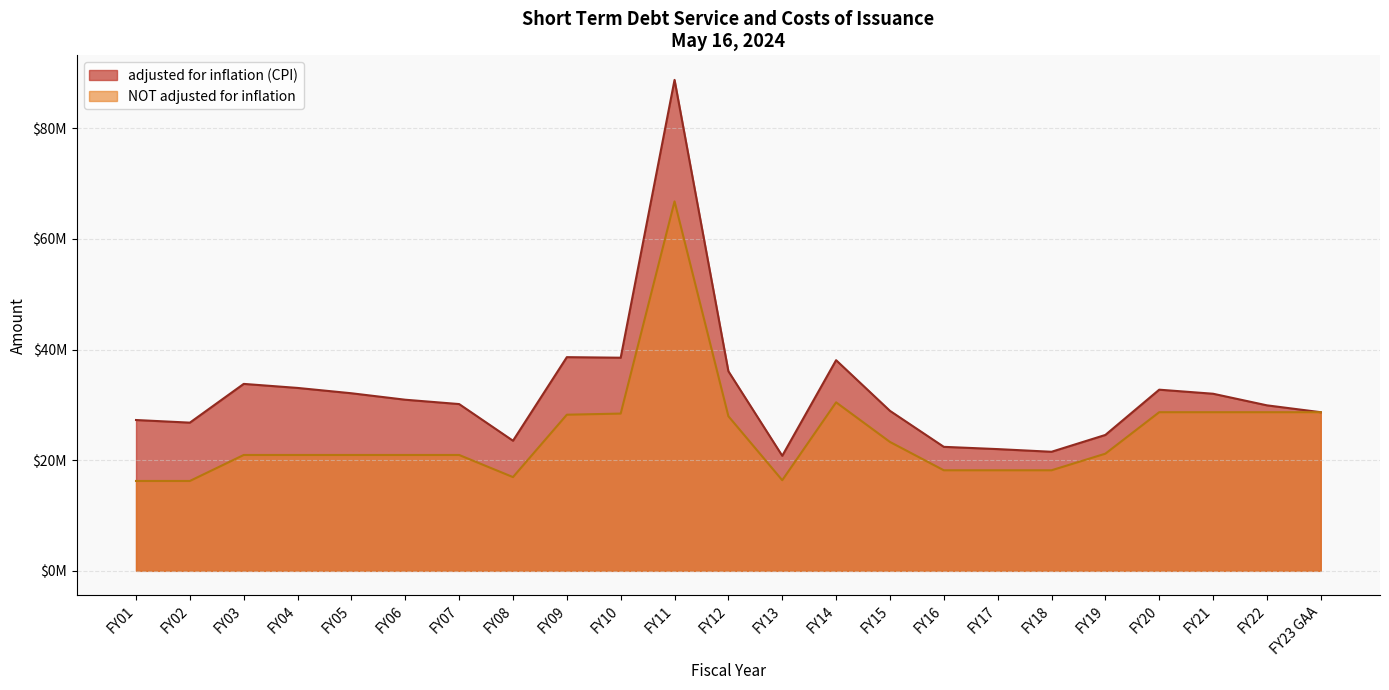

What is the difference between the maximum and minimum values in the NOT adjusted for inflation series?

50541390